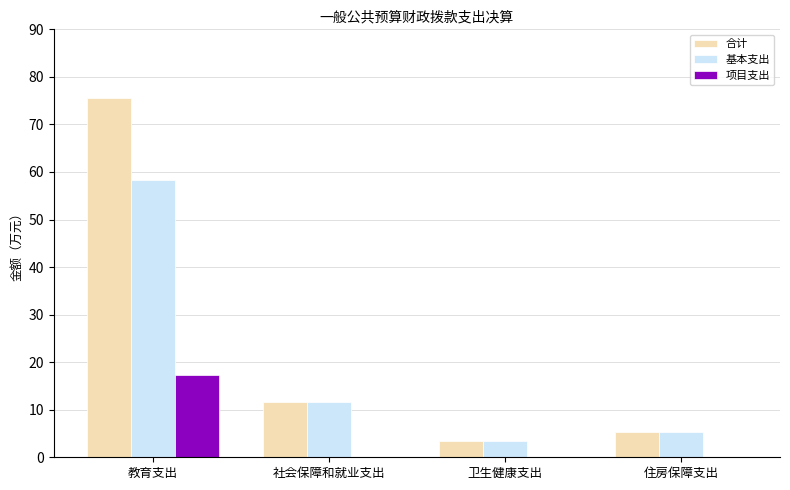

How many data points in 基本支出 are above 11?

2